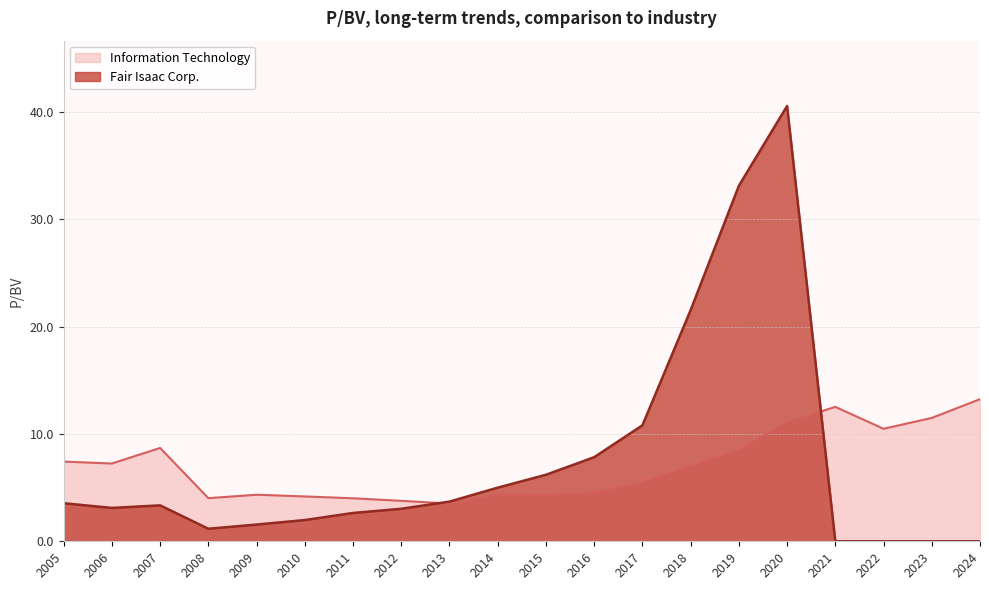

How many categories are shown in the chart?

20